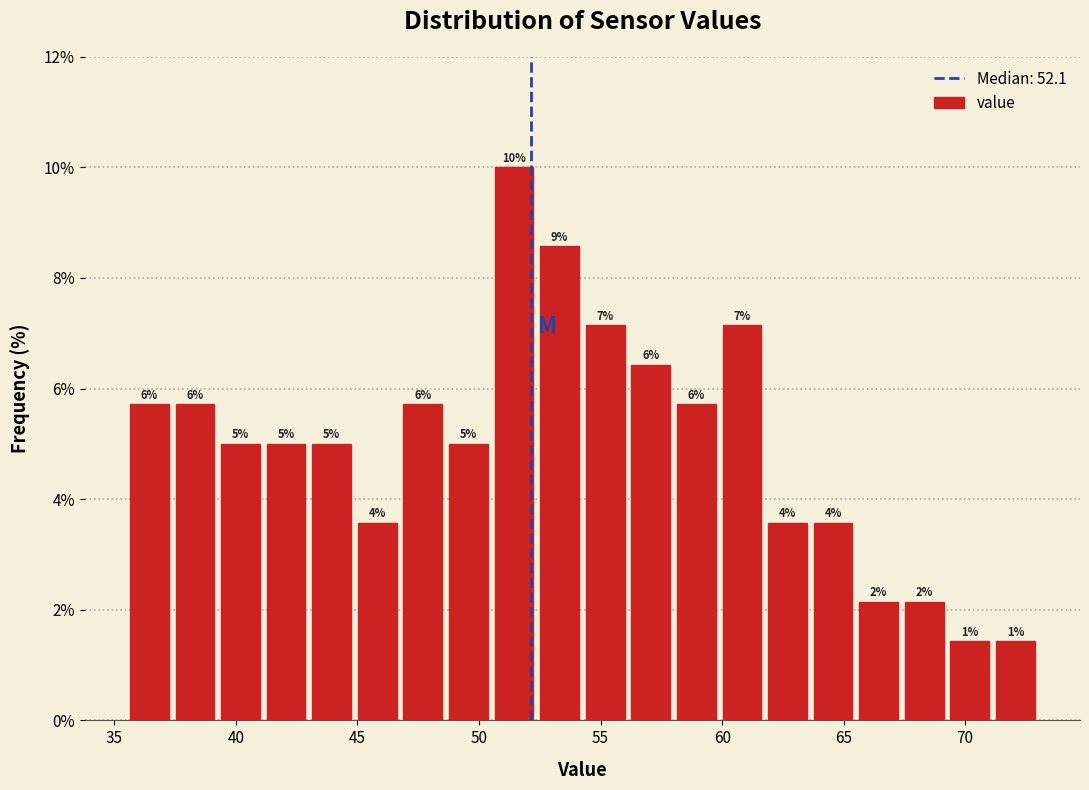

Around what value on the x-axis is the tallest bar? Give the approximate position of its centre, as read against the axis.

51.5